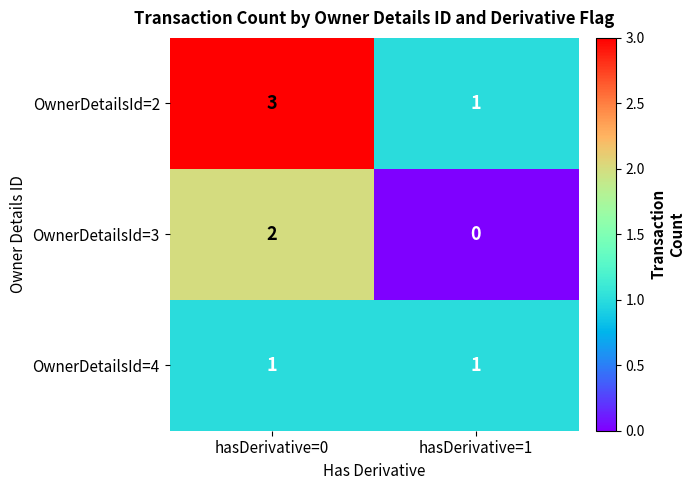

Rank the series at hasDerivative=0 from highest to lowest value.

OwnerDetailsId=2, OwnerDetailsId=3, OwnerDetailsId=4